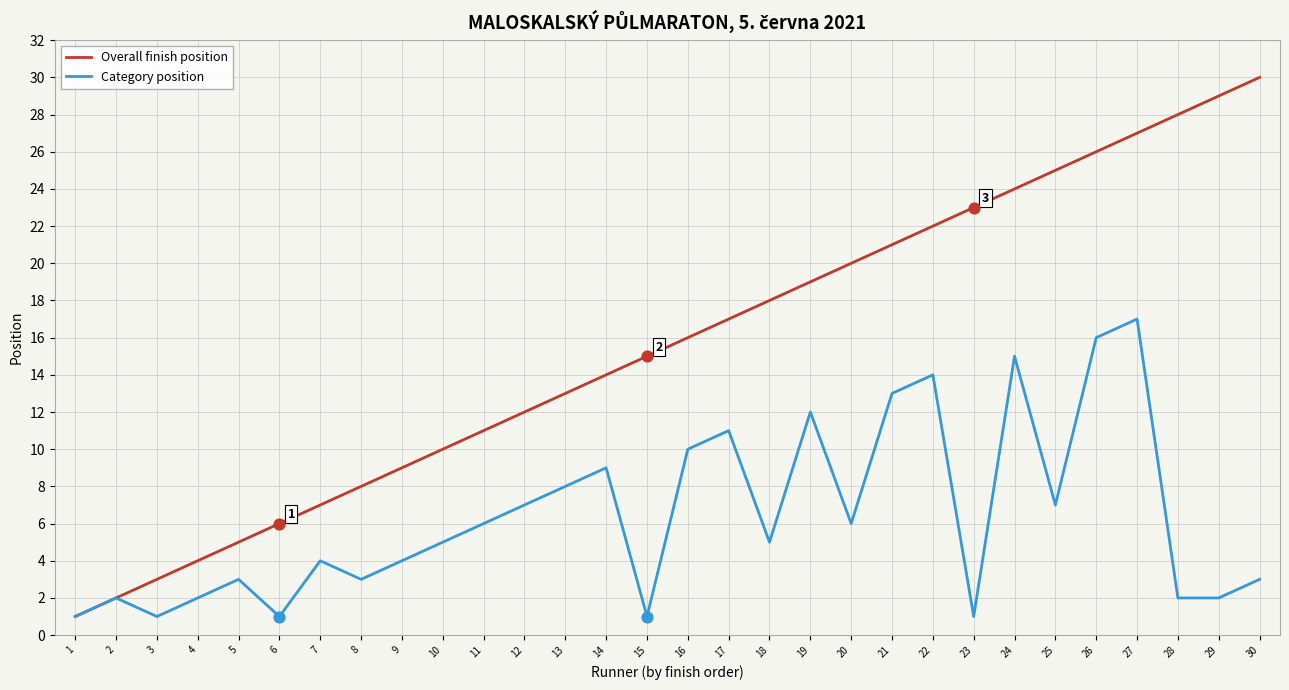

Which series has the largest range (max minus min)?

Overall finish position